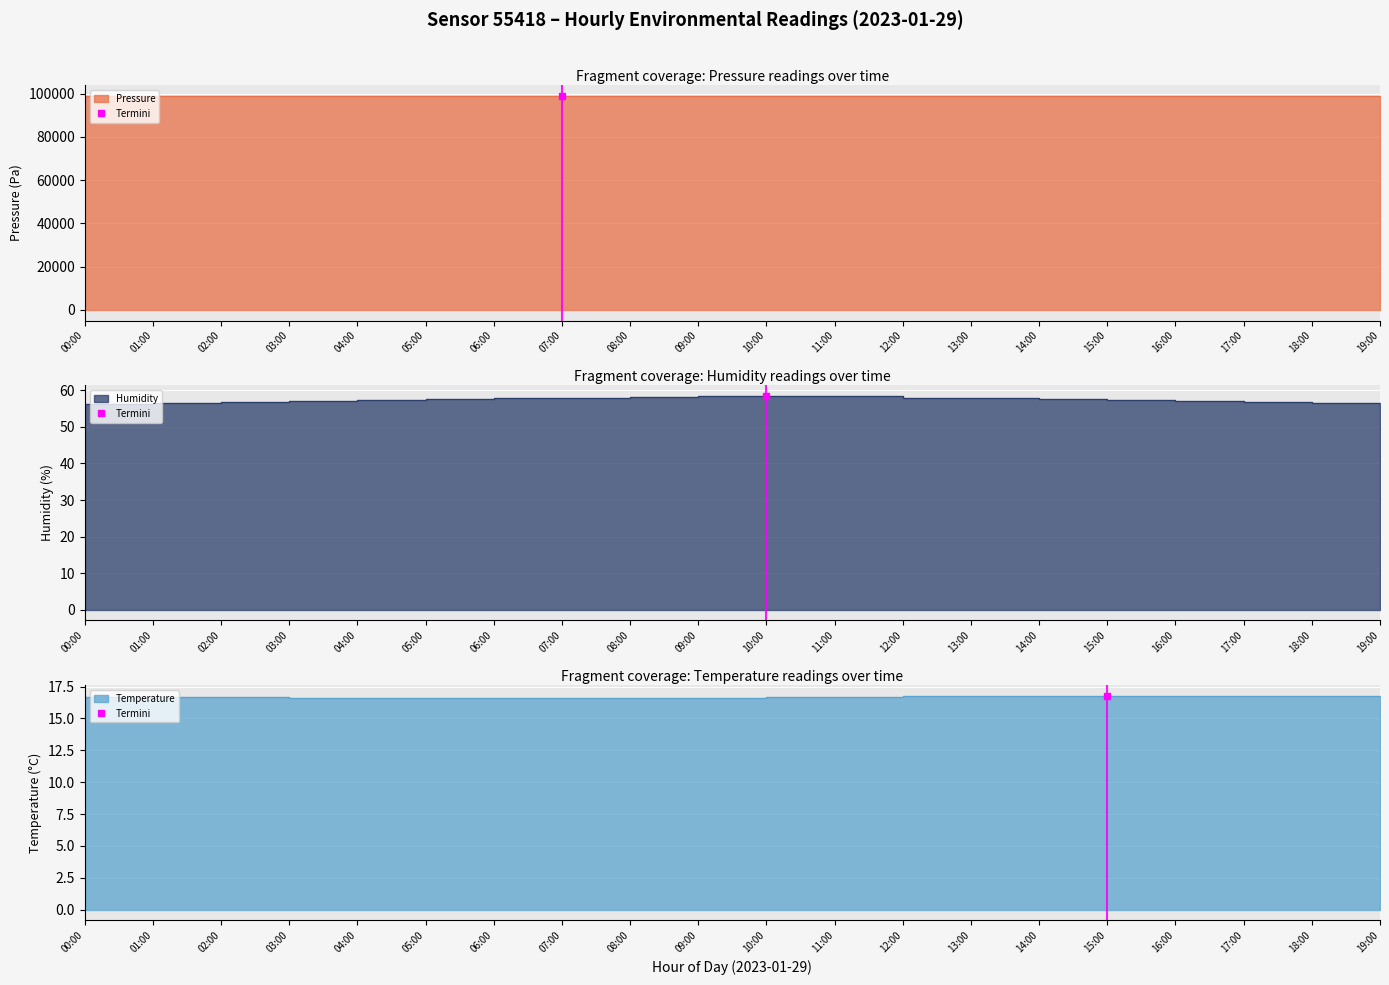

Does the chart display data point markers on the line(s)?

No